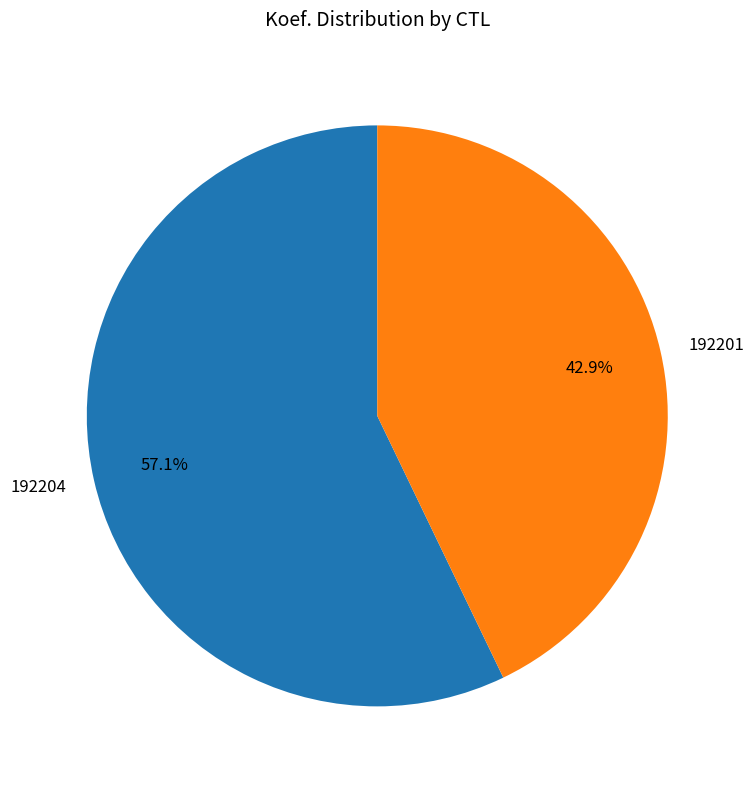

What percentage is the 192201 slice, to the nearest percent?

43%